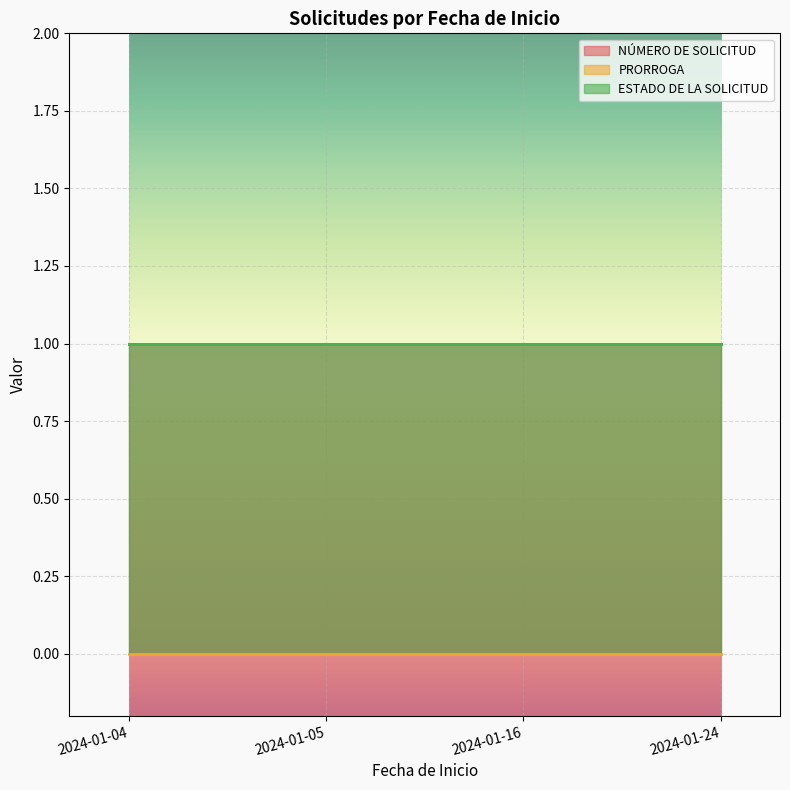

True or false: PRORROGA and ESTADO DE LA SOLICITUD intersect in this chart.

False